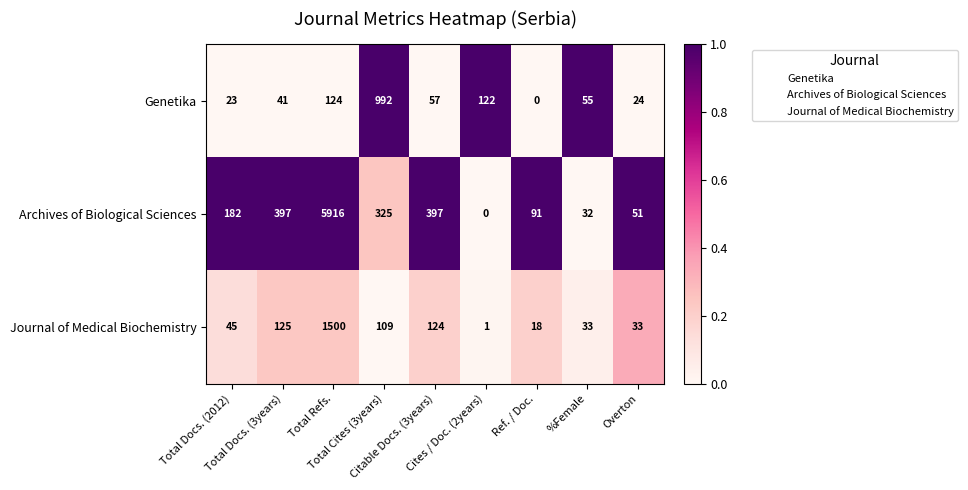

What is the maximum value shown in the chart?

5916